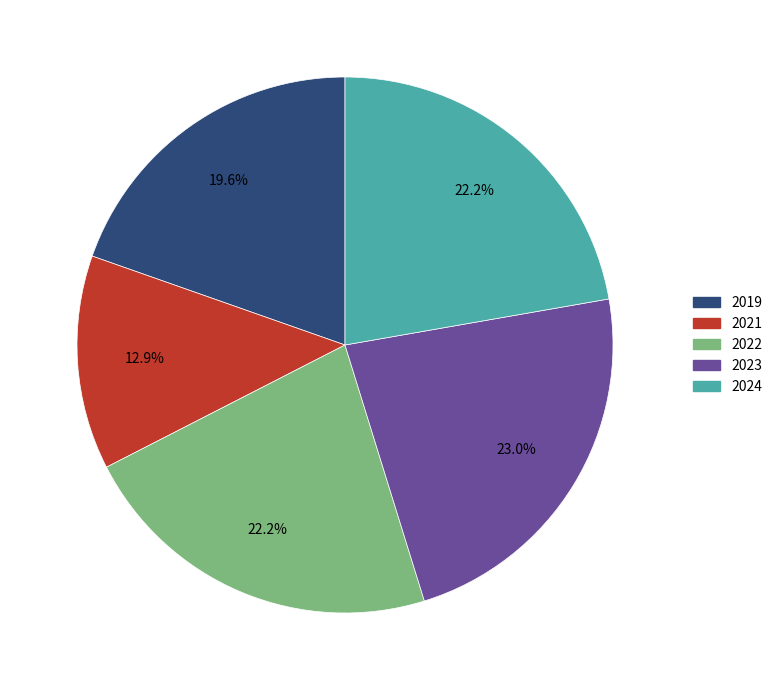

To the nearest percent, what is the difference between the 2019 and 2023 slice percentages?

3%